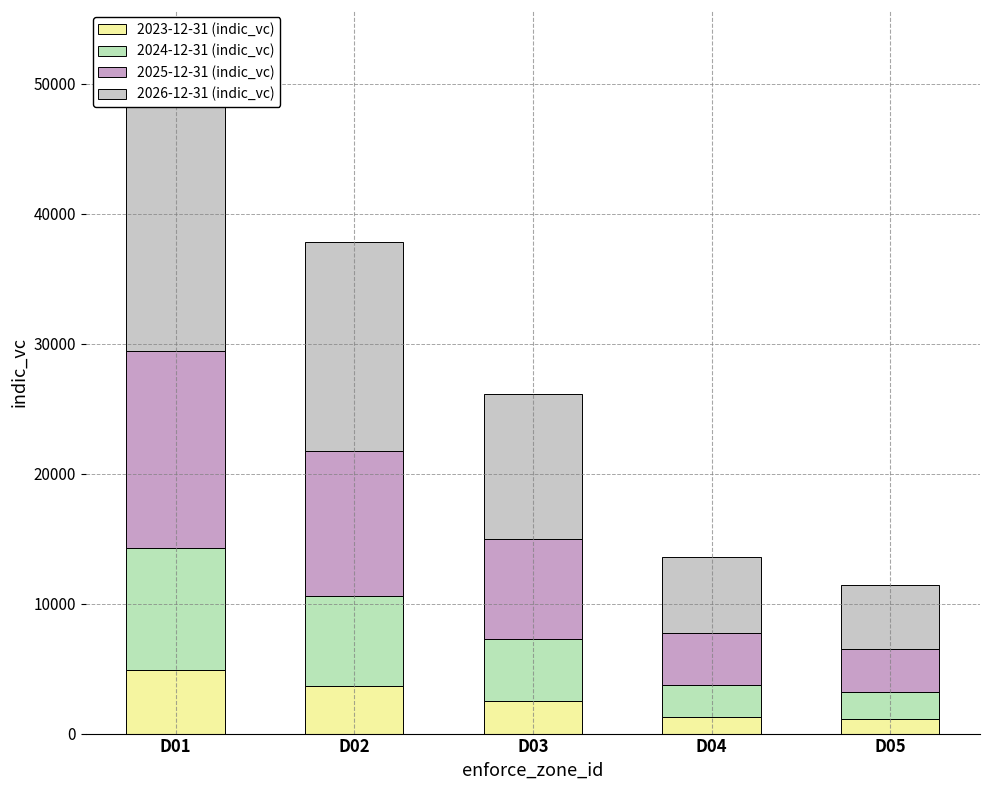

Between D01 and D03, which series saw the biggest shift?

2026-12-31 (indic_vc)